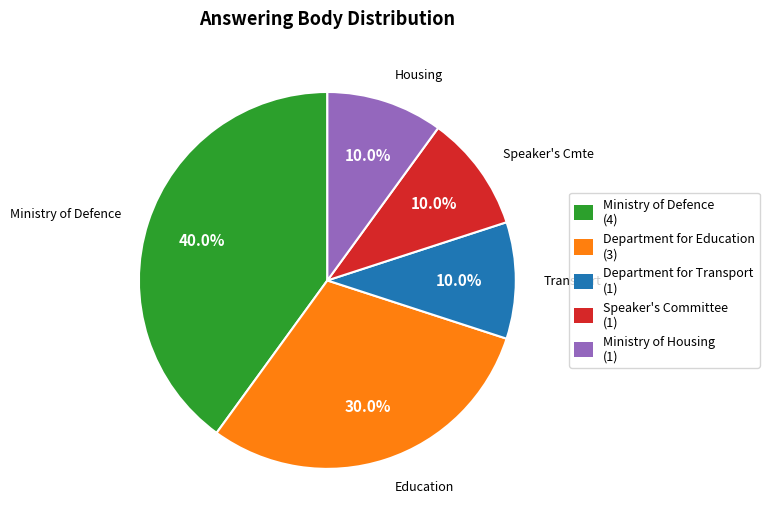

To the nearest percent, what is the difference between the largest and smallest slice percentages?

30%